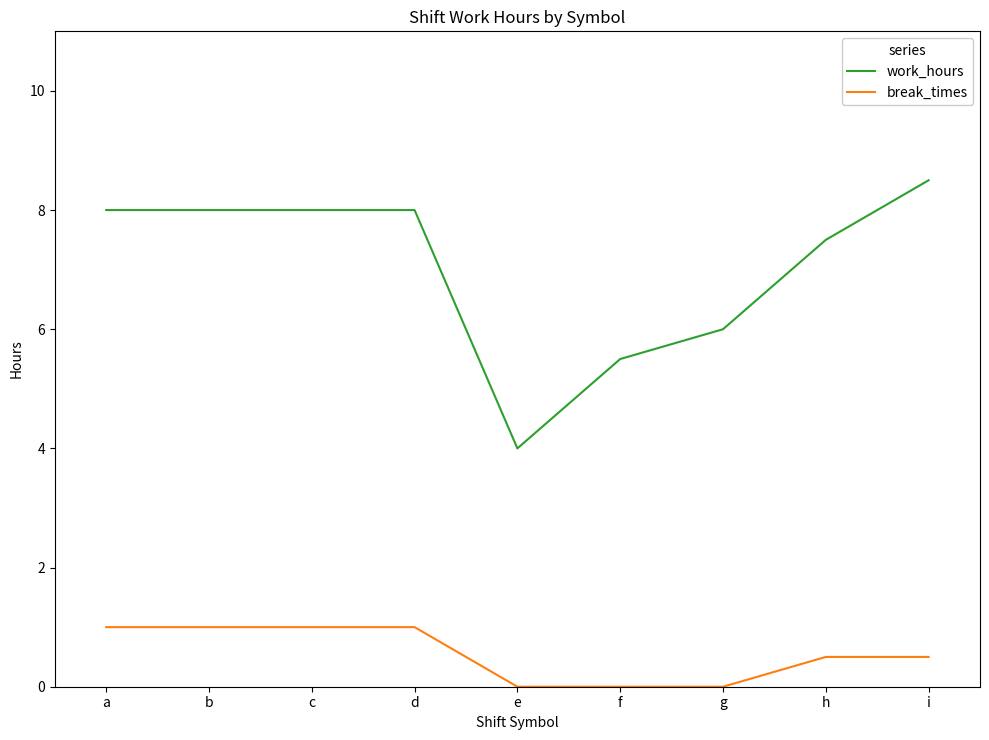

At which label does work_hours first exceed 7?

a